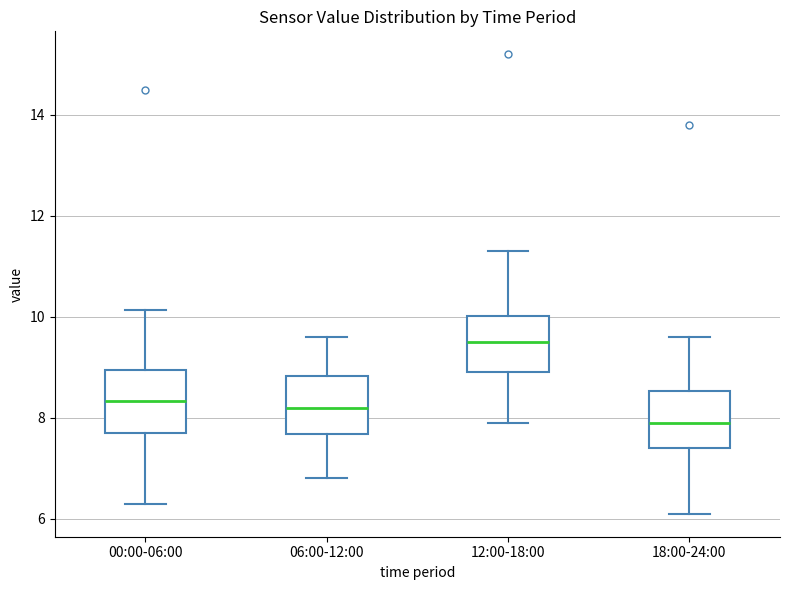

Reading left to right, read every box against the y-axis: the position of its median line, the range the box covers, and the ends of its whiskers. The values are not printed on the chart, so give them approximately, as read against the axis.

00:00-06:00: median 8.4, box 7.6 to 9.0, whiskers 6.4 to 10.2
06:00-12:00: median 8.2, box 7.6 to 8.8, whiskers 6.8 to 9.6
12:00-18:00: median 9.6, box 9.0 to 10.0, whiskers 8.0 to 11.4
18:00-24:00: median 8.0, box 7.4 to 8.6, whiskers 6.2 to 9.6